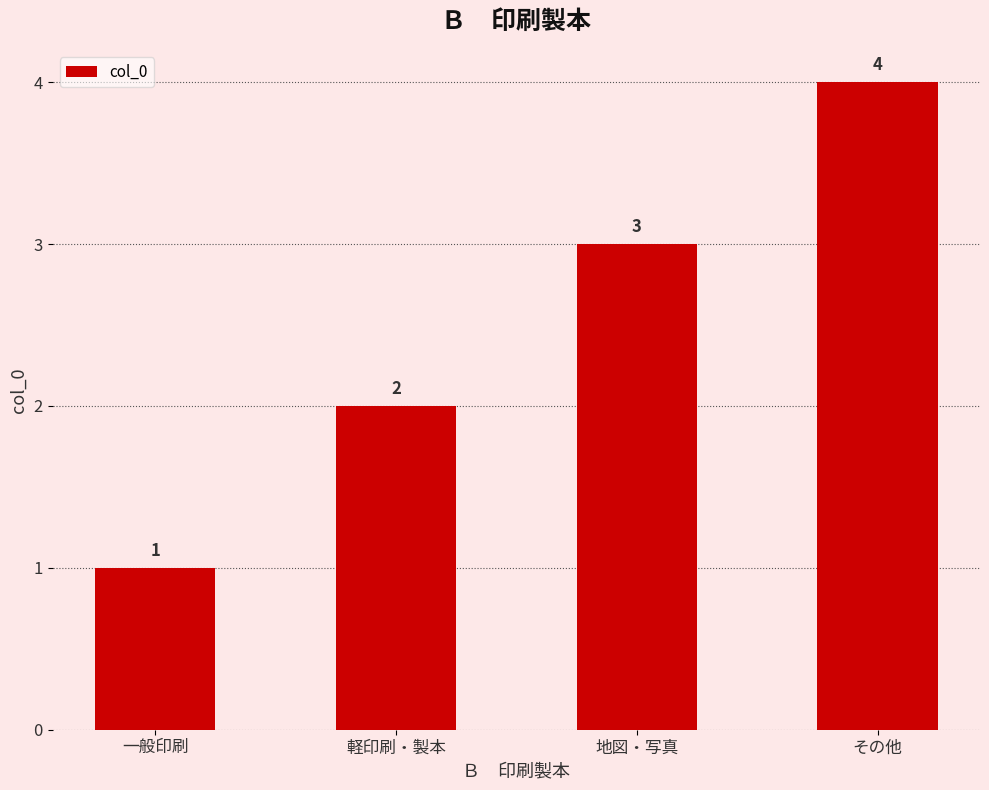

How many bars are there in total?

4